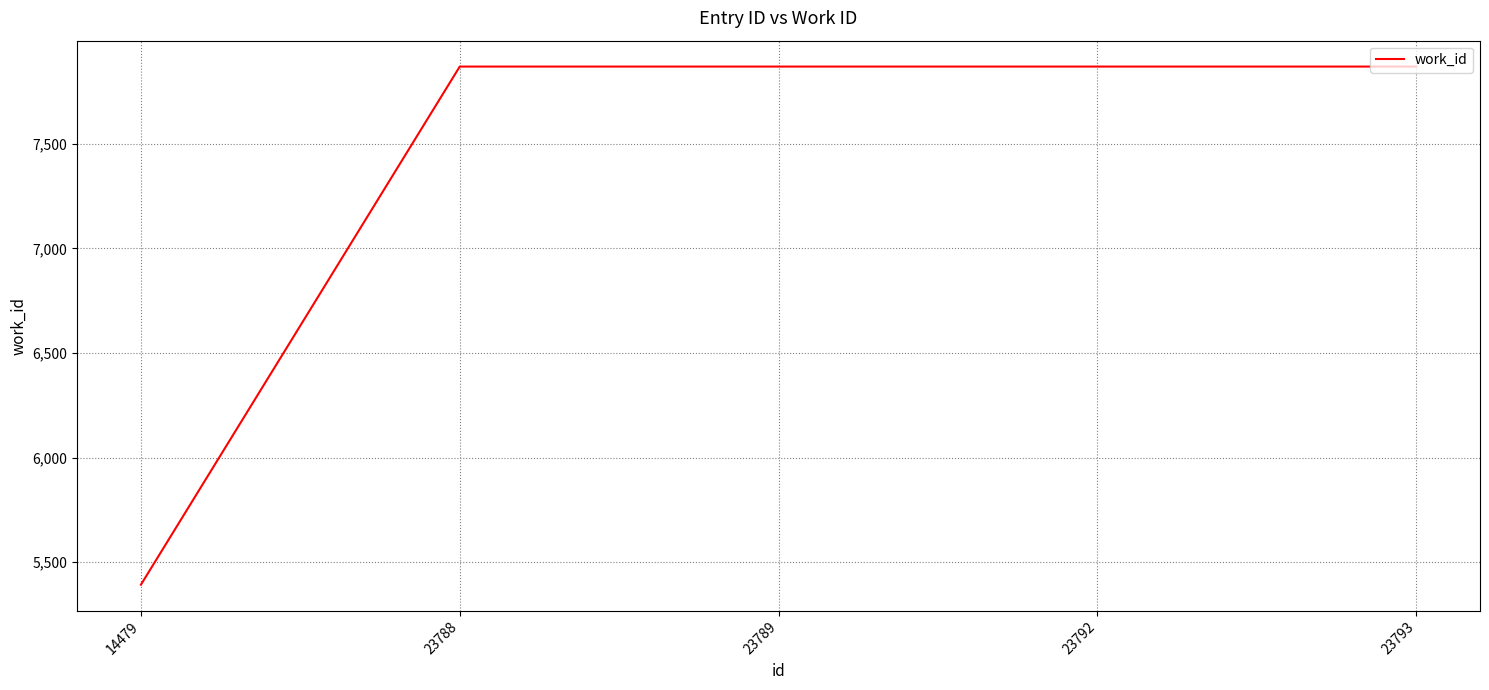

Is it true that the value at 23788 is 4783?

False